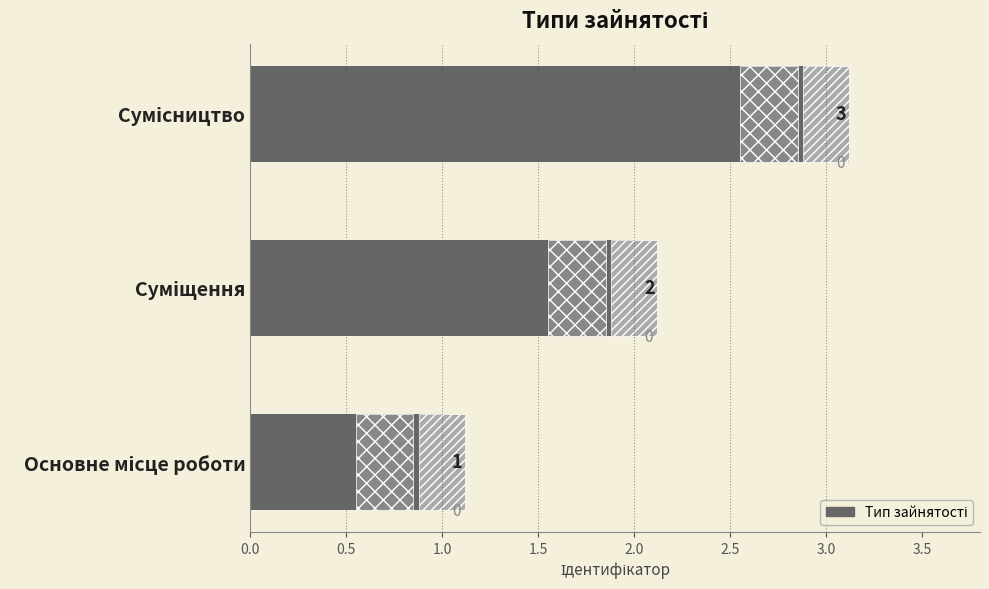

What value does the data have at Сумісництво?

3